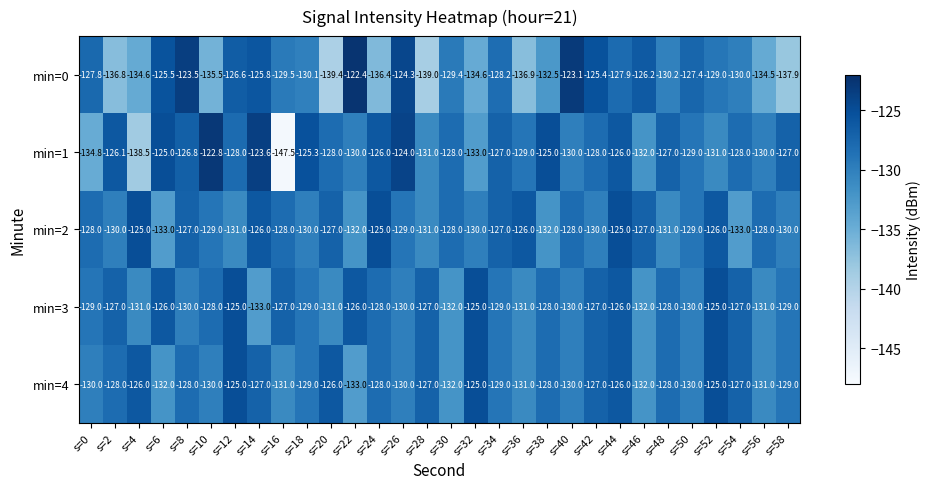

What is the smallest value displayed?

-147.5